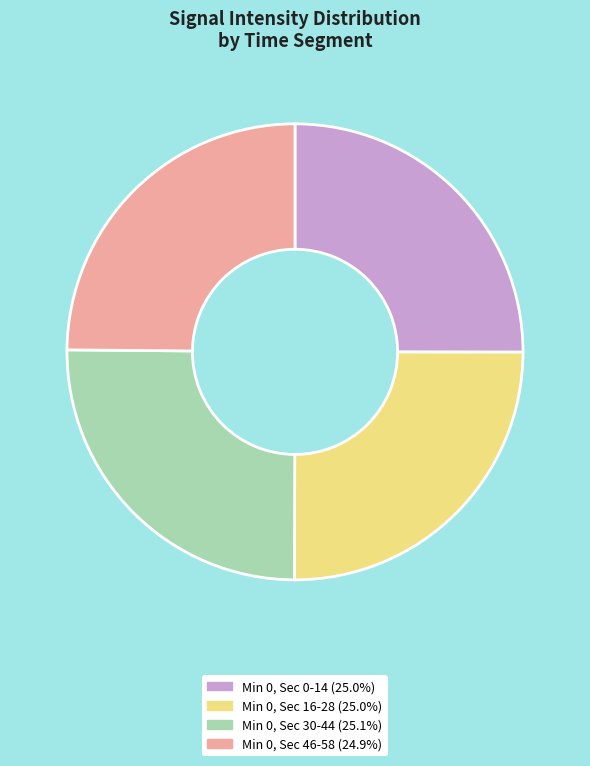

What is the ratio of the value at Min 0, Sec 16-28 (25.0%) to the value at Min 0, Sec 46-58 (24.9%)?

1.0